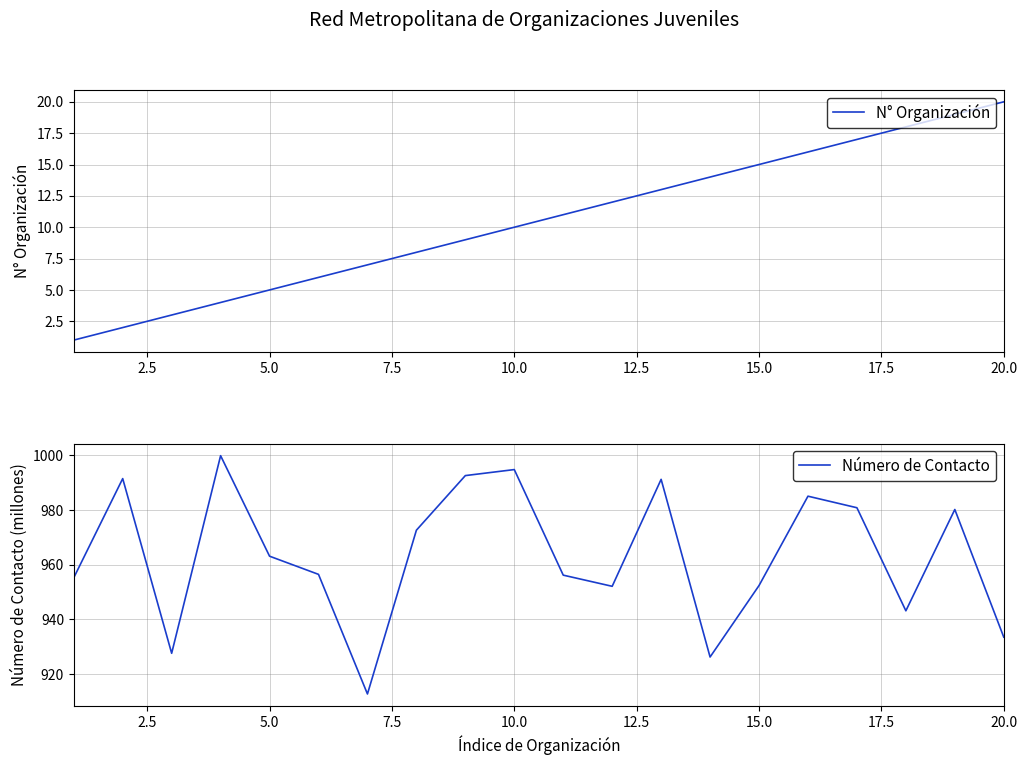

What is the maximum value for N° Organización?

20